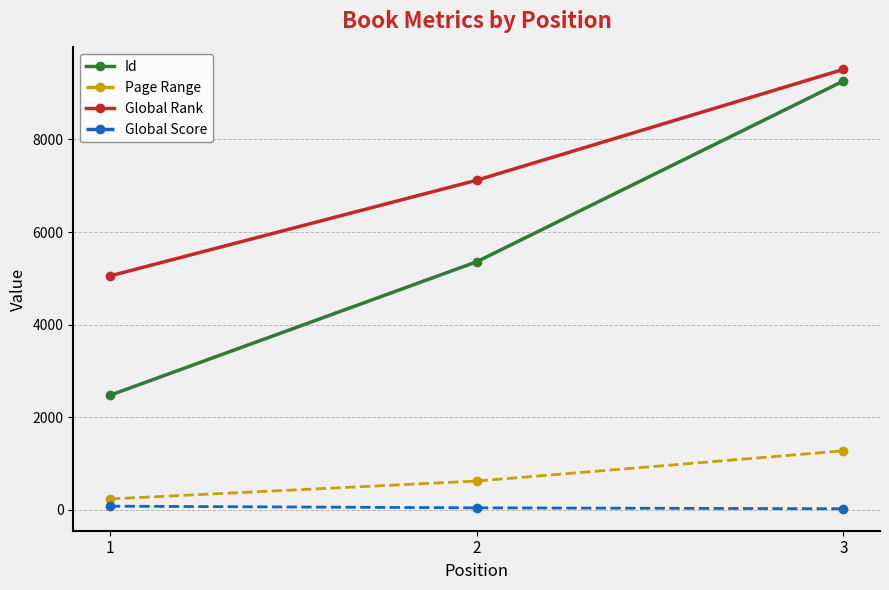

What is the approximate value of Global Score at 2?

46